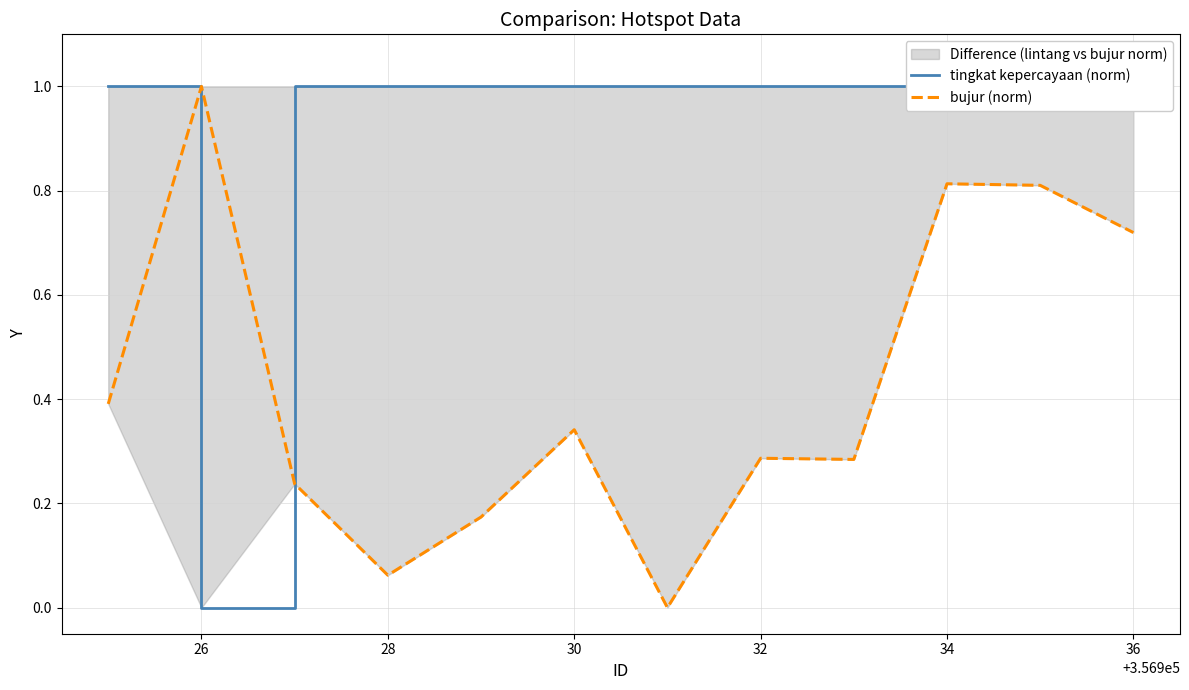

At which category is the sum across all series the highest?

34